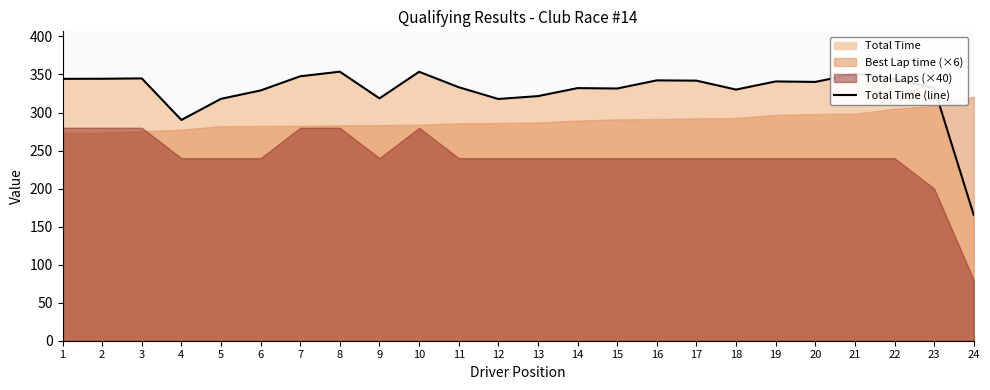

Which category has the highest value across all series?

8